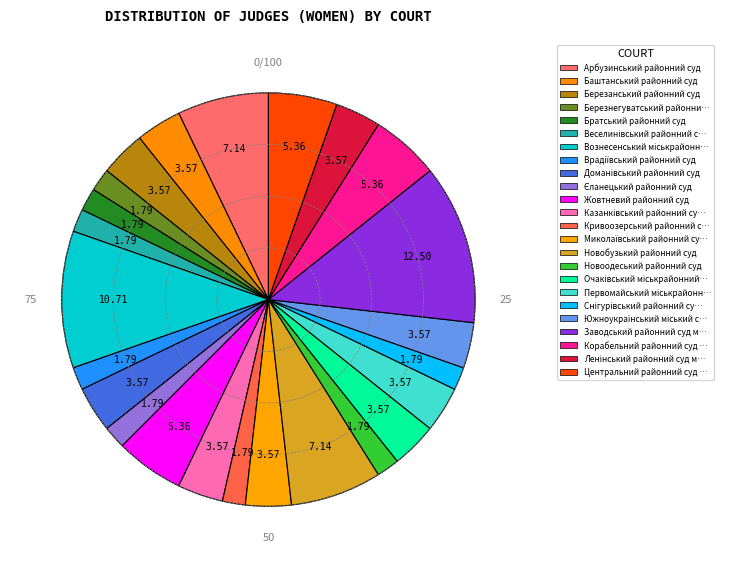

Count the number of slices in the pie.

24